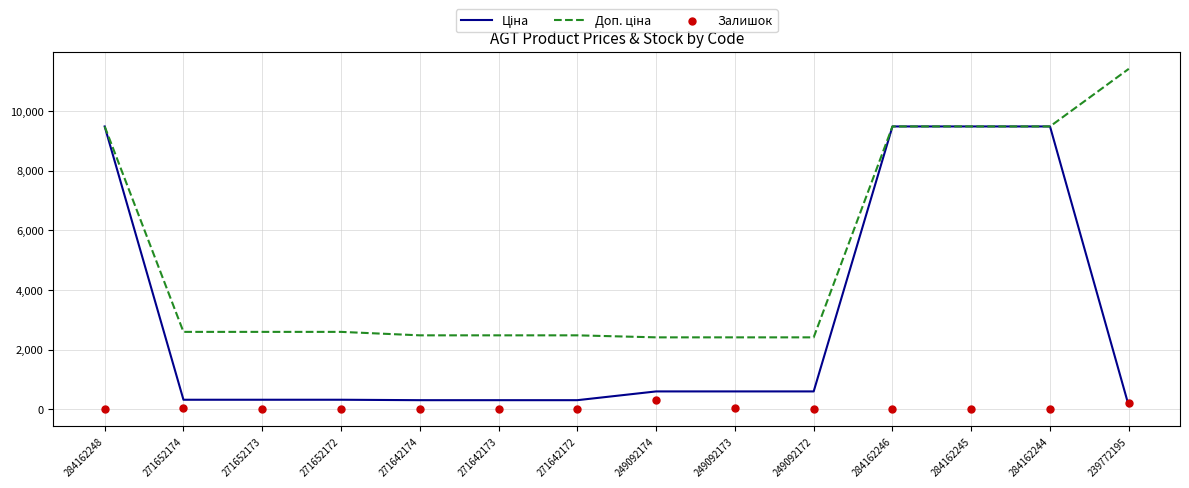

Which series has the widest spread of Y values?

Ціна